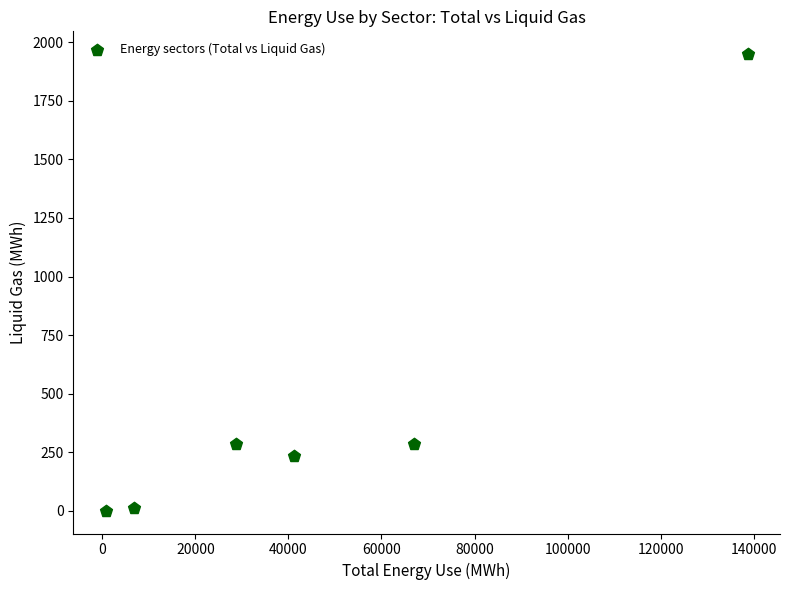

What is the range of Y values (max minus min)?

1949.6